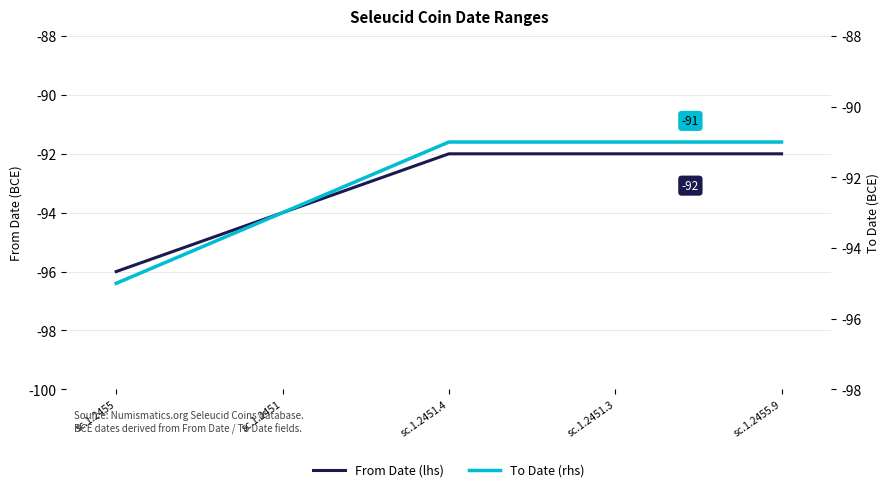

Count the From Date (lhs) values in the range -94 to -92.

4